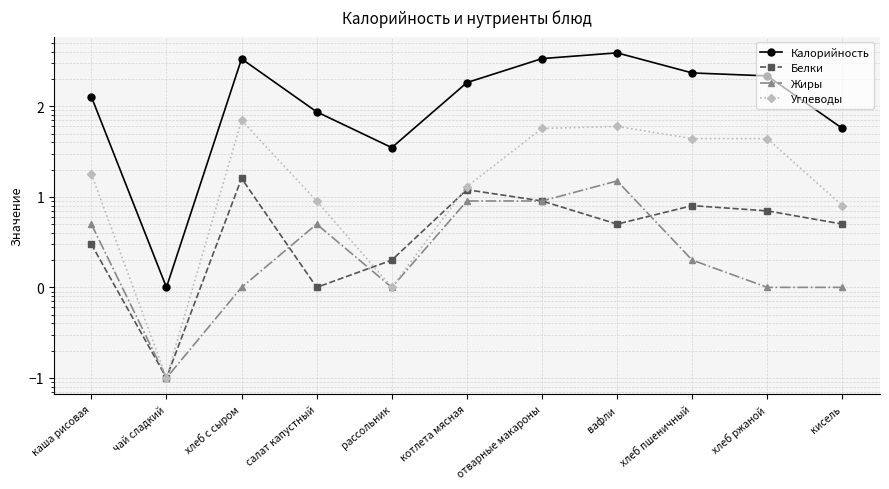

True or false: Жиры and Углеводы intersect in this chart.

False